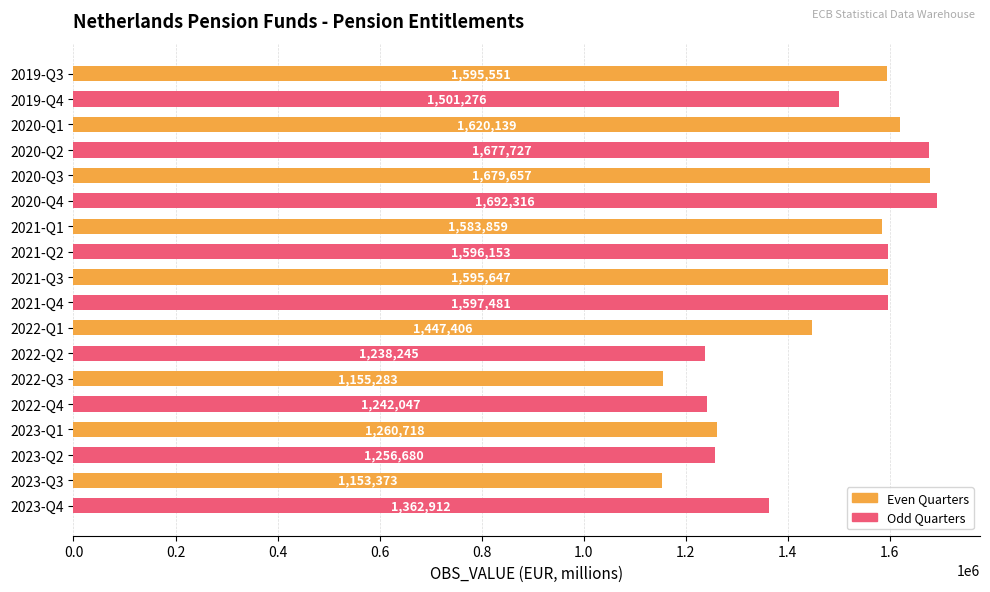

The value at 2023-Q3 is 587975. True or false?

False